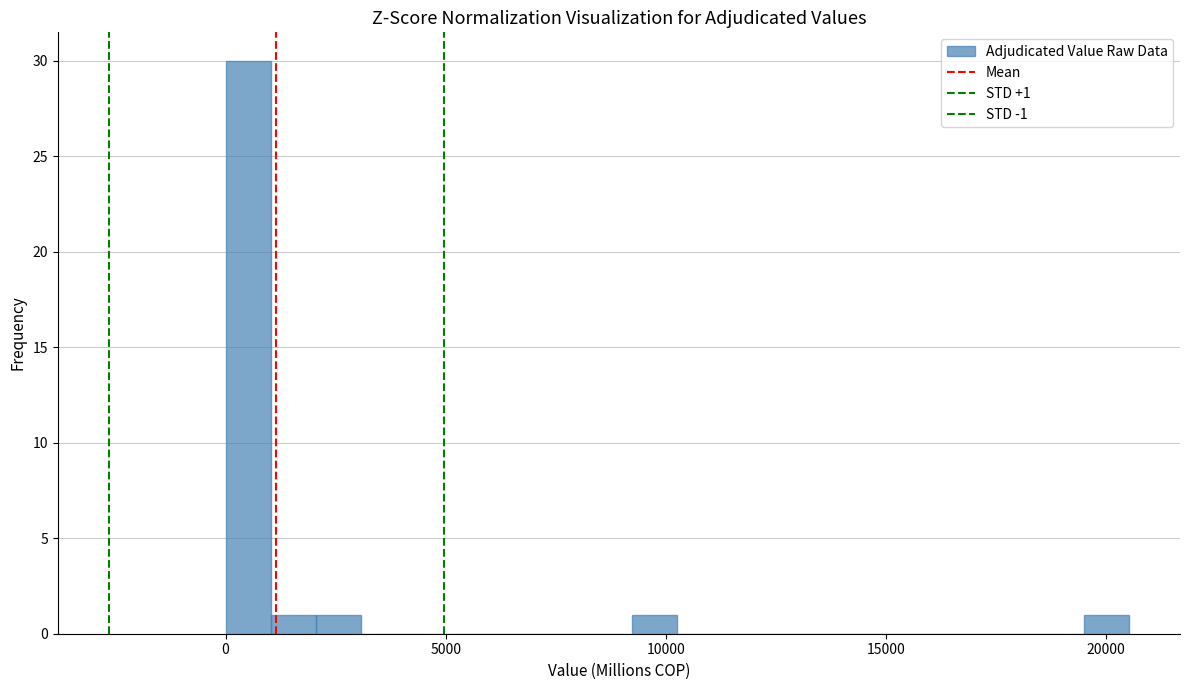

Read against the x-axis, roughly where is the centre of the tallest bar?

500